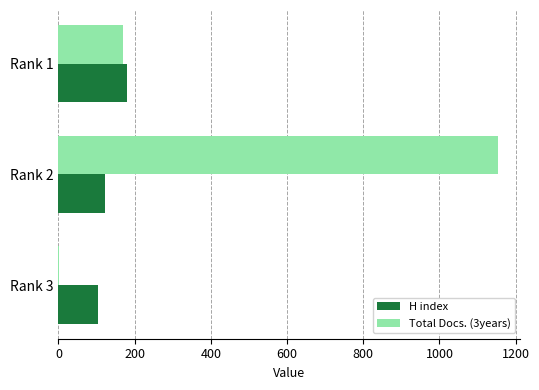

At which category is the sum across all series the highest?

Rank 2